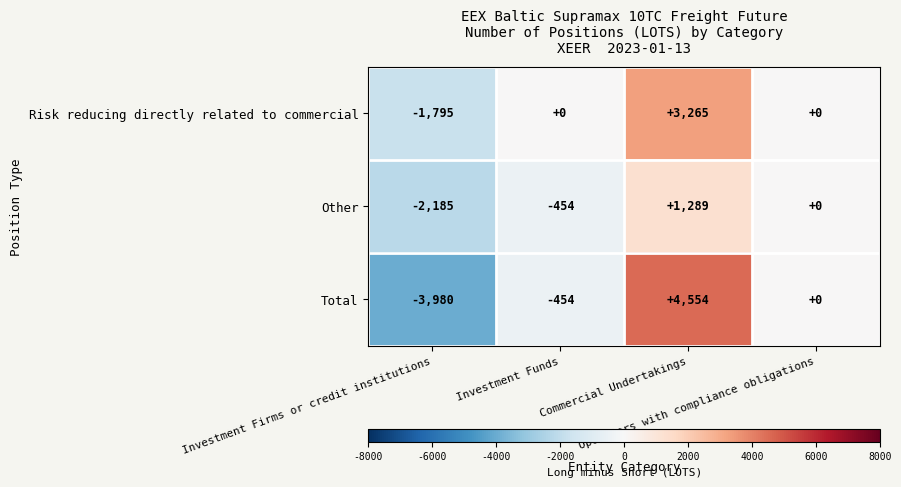

How many Risk reducing directly related to commercial values are between 0 and 3265?

3